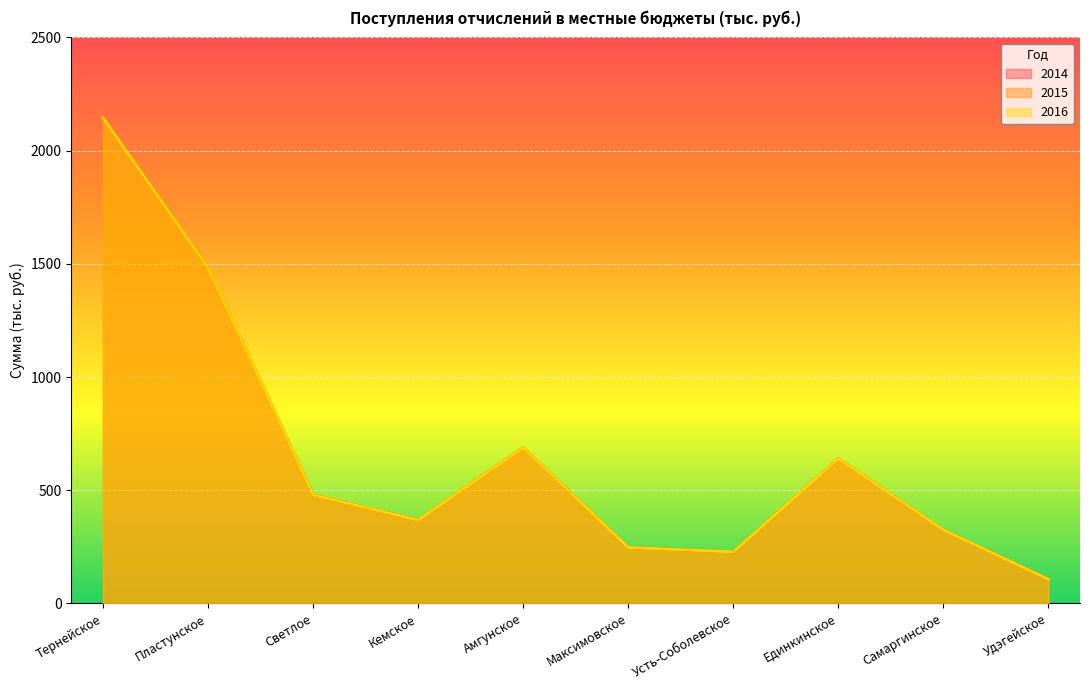

Reading left to right, extract all data points from this chart.

2014: Тернейское=2145.7	Пластунское=1482.1	Светлое=479.4	Кемское=368.2	Амгунское=687.9	Максимовское=247.1	Усть-Соболевское=227.8	Единкинское=639.5	Самаргинское=324.7	Удэгейское=106.7
2015: Тернейское=2145.7	Пластунское=1482.1	Светлое=479.4	Кемское=368.2	Амгунское=687.9	Максимовское=247.1	Усть-Соболевское=227.8	Единкинское=639.5	Самаргинское=324.7	Удэгейское=106.7
2016: Тернейское=2145.7	Пластунское=1482.1	Светлое=479.4	Кемское=368.2	Амгунское=687.9	Максимовское=247.1	Усть-Соболевское=227.8	Единкинское=639.5	Самаргинское=324.7	Удэгейское=106.7